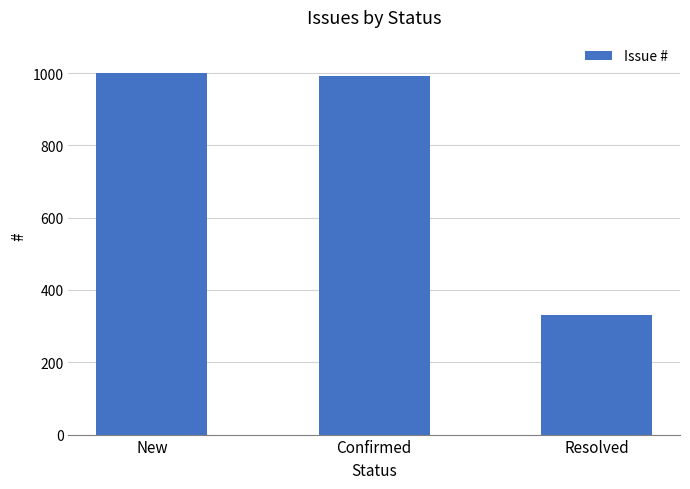

What is the ratio of the value at New to the value at Confirmed?

1.0